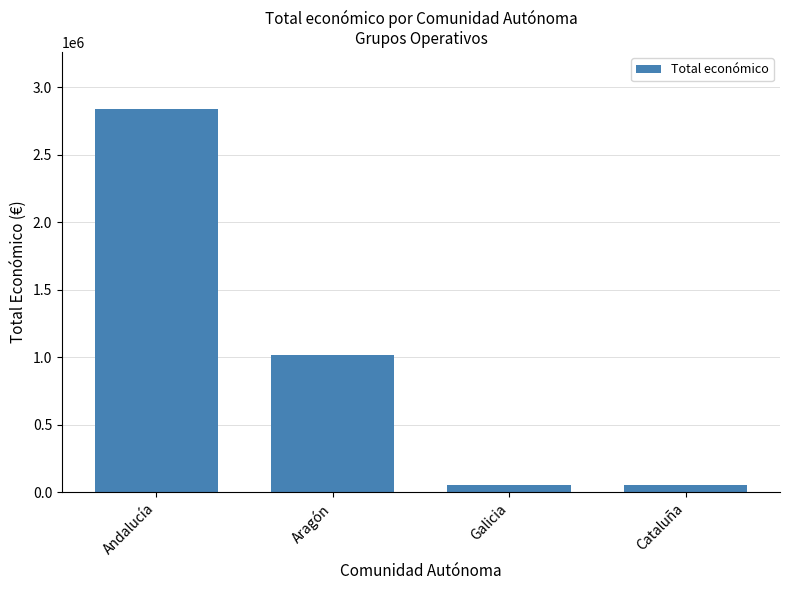

Are the bars horizontal?

No